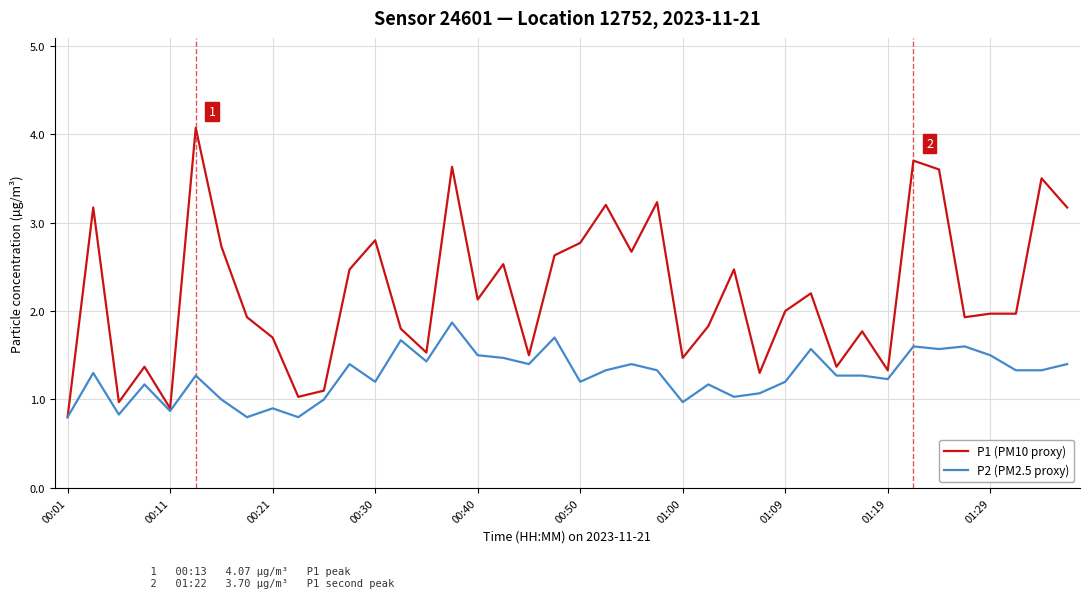

Reading right to left, list all the values displayed in this chart.

P1 (PM10 proxy): 3.2	3.5	2.0	2.0	1.9	3.6	3.7	1.3	1.8	1.4	2.2	2.0	1.3	2.5	1.8	1.5	3.2	2.7	3.2	2.8	2.6	1.5	2.5	2.1	3.6	1.5	1.8	2.8	2.5	1.1	1.0	1.7	1.9	2.7	4.1	0.9	1.4	1.0	3.2	0.8
P2 (PM2.5 proxy): 1.4	1.3	1.3	1.5	1.6	1.6	1.6	1.2	1.3	1.3	1.6	1.2	1.1	1.0	1.2	1.0	1.3	1.4	1.3	1.2	1.7	1.4	1.5	1.5	1.9	1.4	1.7	1.2	1.4	1.0	0.8	0.9	0.8	1.0	1.3	0.9	1.2	0.8	1.3	0.8